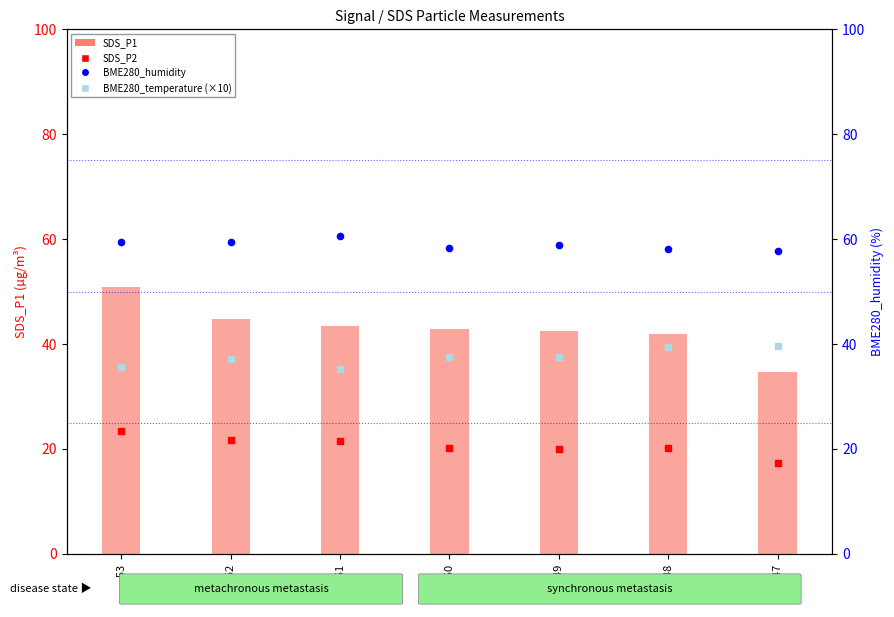

Which series has the largest total across all categories?

BME280_humidity